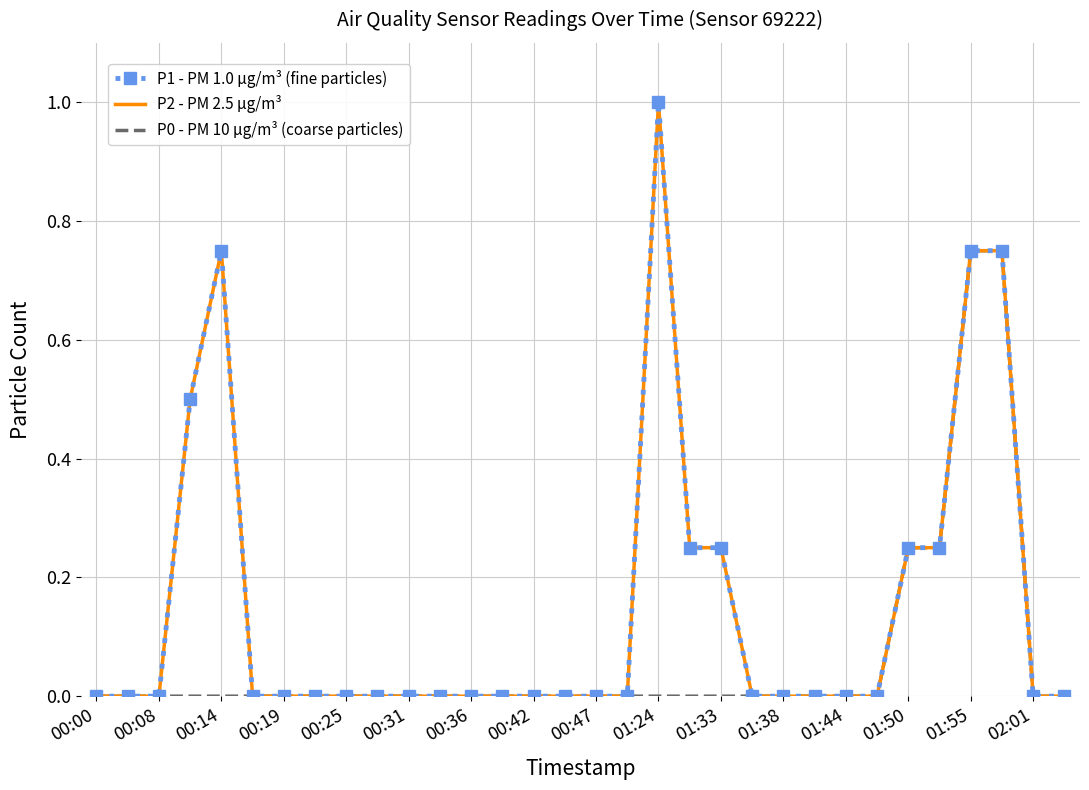

How many data points does each series have?

32